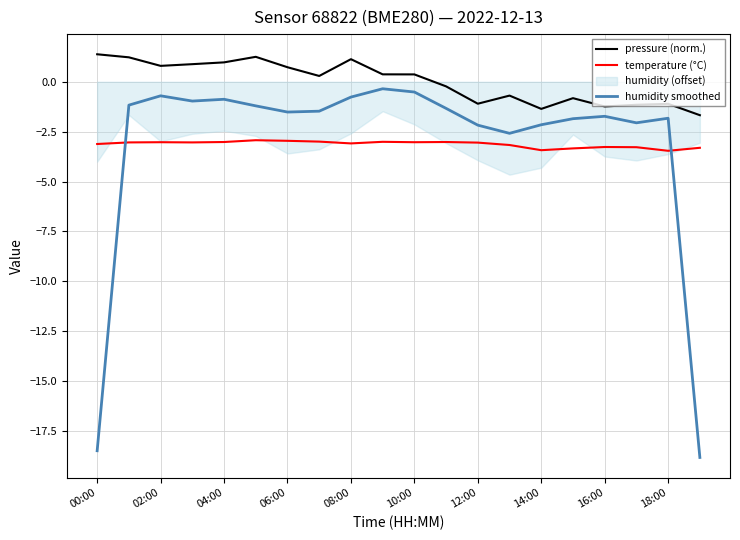

True or false: temperature (°C) and pressure (norm.) cross at least once.

False